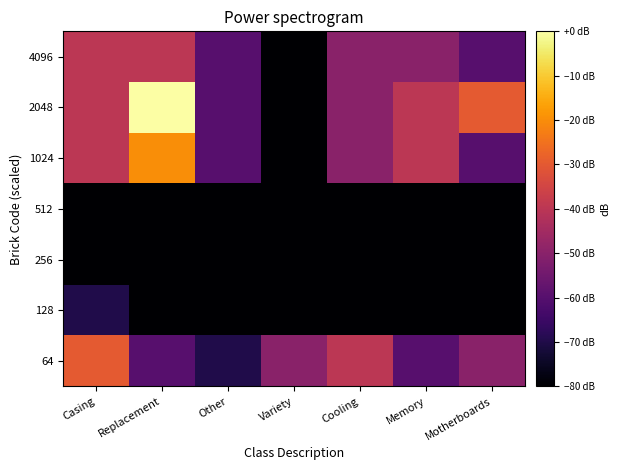

Count the number of data series in this chart.

7